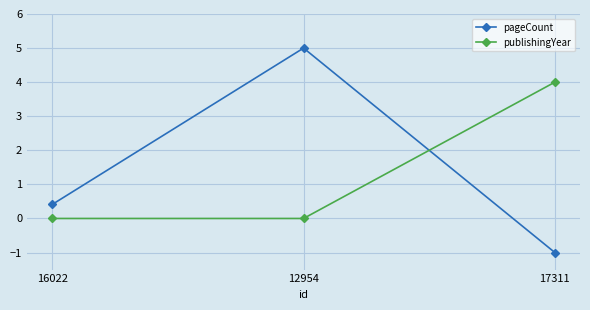

What is the label of the 3rd point from the right?

16022